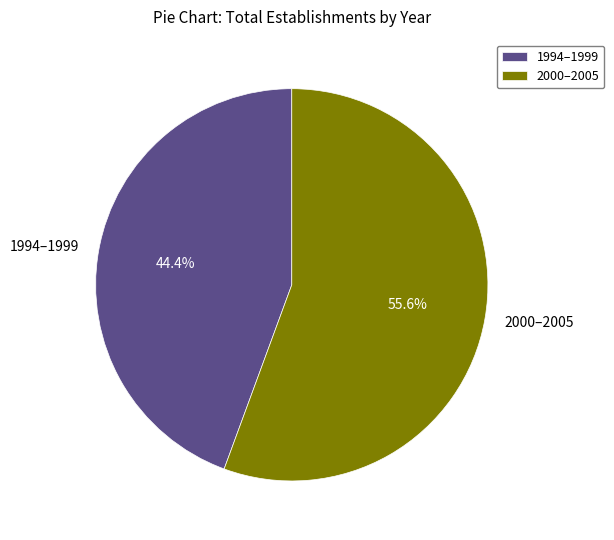

Which has a higher value, 2000–2005 or 1994–1999?

2000–2005